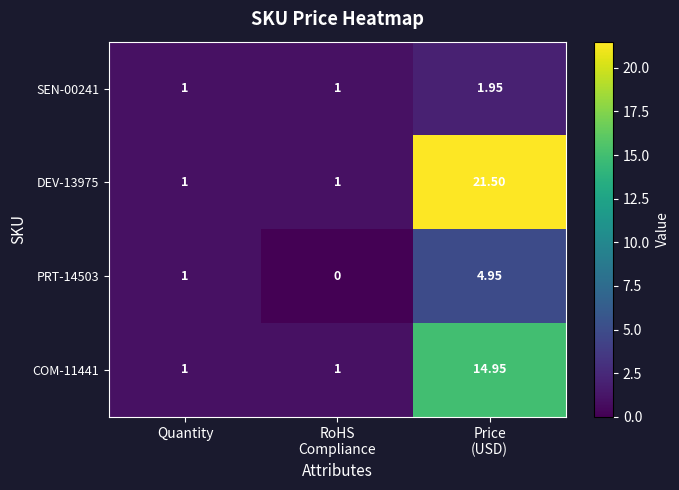

At which label is PRT-14503 closest to 2?

Quantity